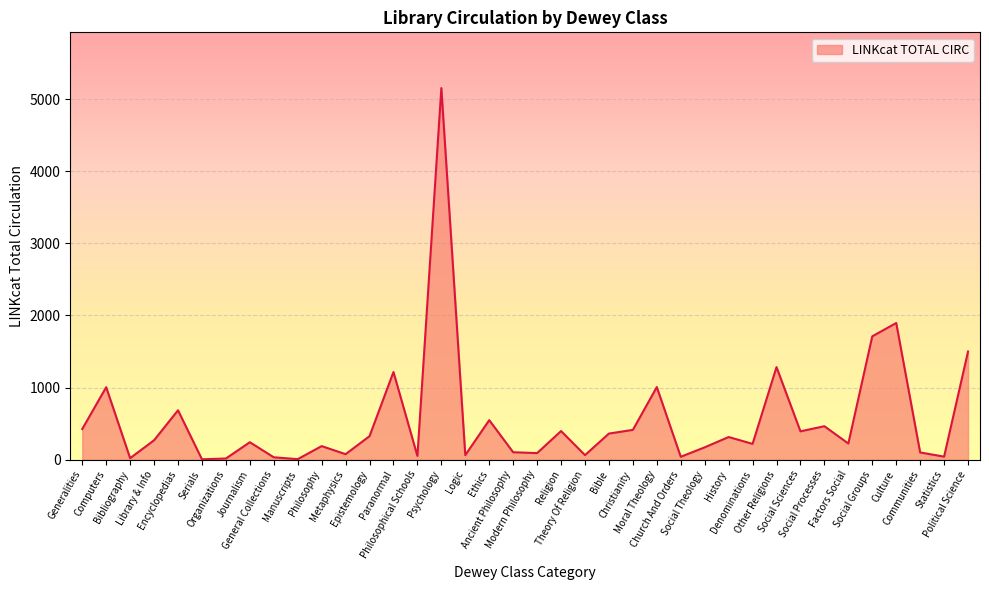

How many interior local valleys (lower than both neighbors) does the data have?

13